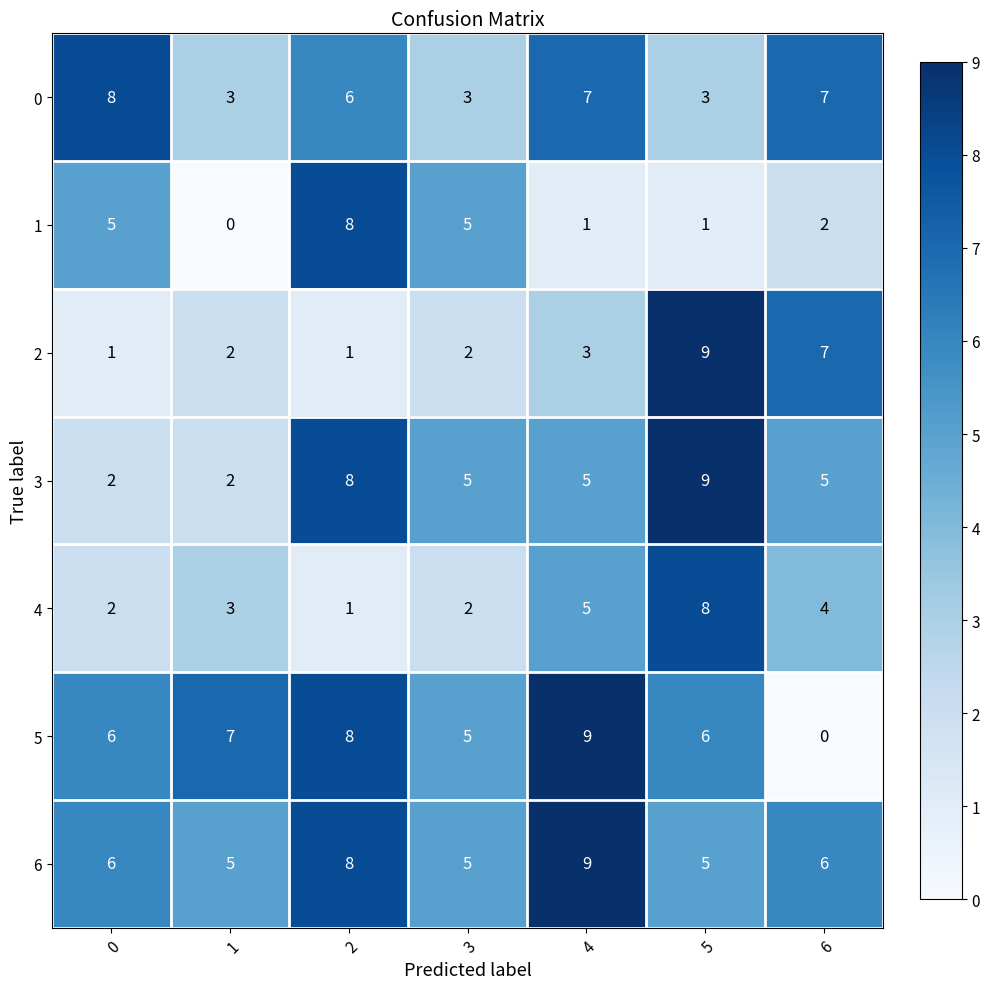

How many 1 values are between 1 and 5?

5